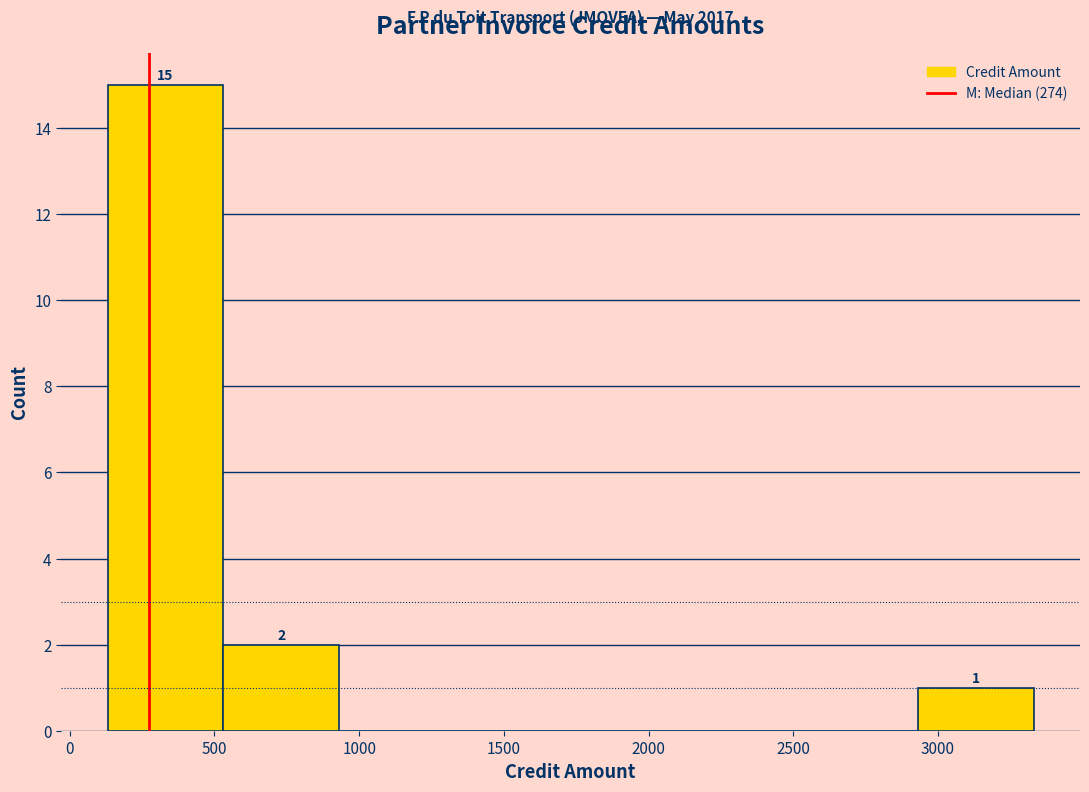

Over which range of the x-axis is the bar tallest?

150 to 550